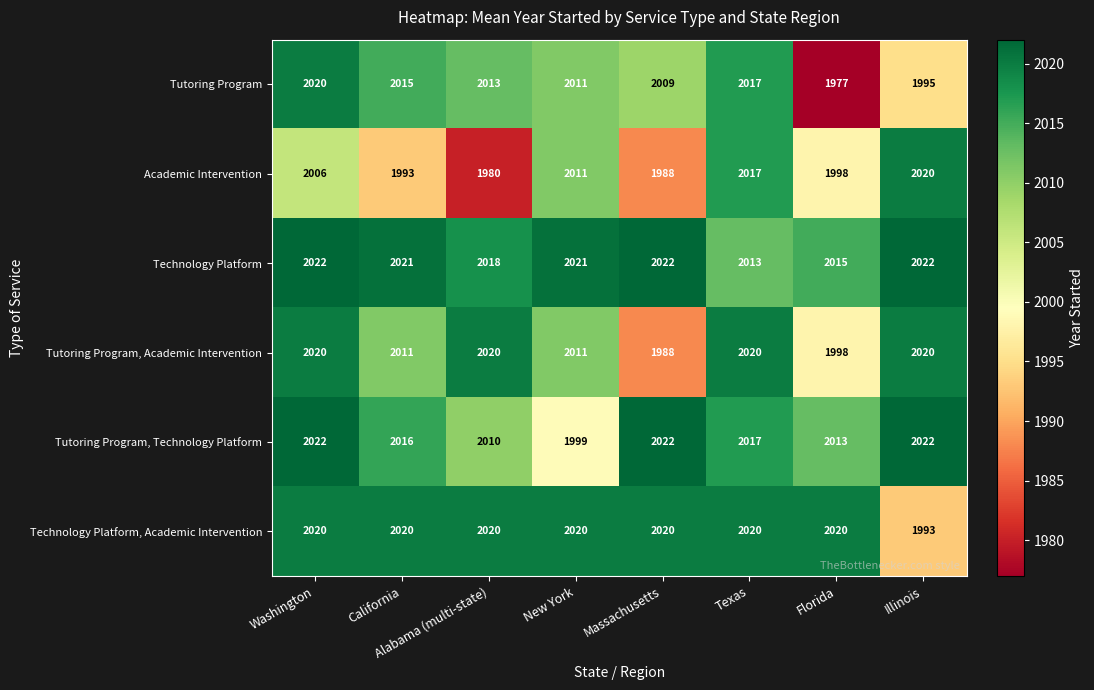

Count the number of data series in this chart.

6